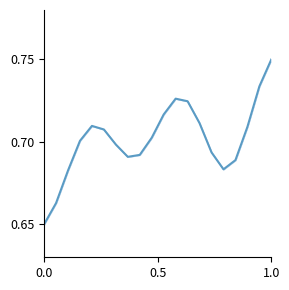

What is the sum of all values?

14.0